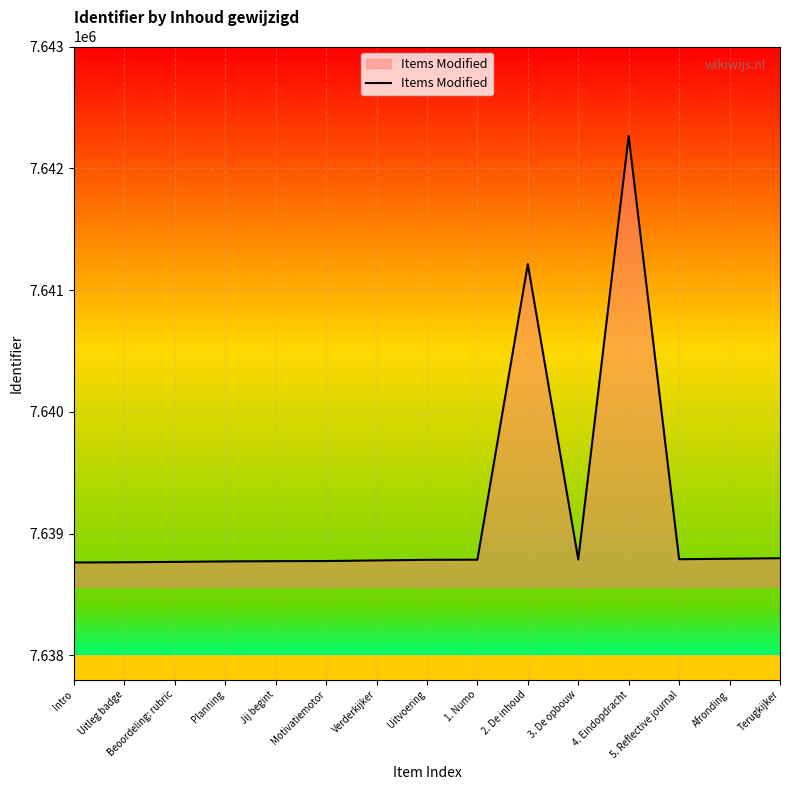

What is the change in value from Uitleg badge to 1. Numo?

+21